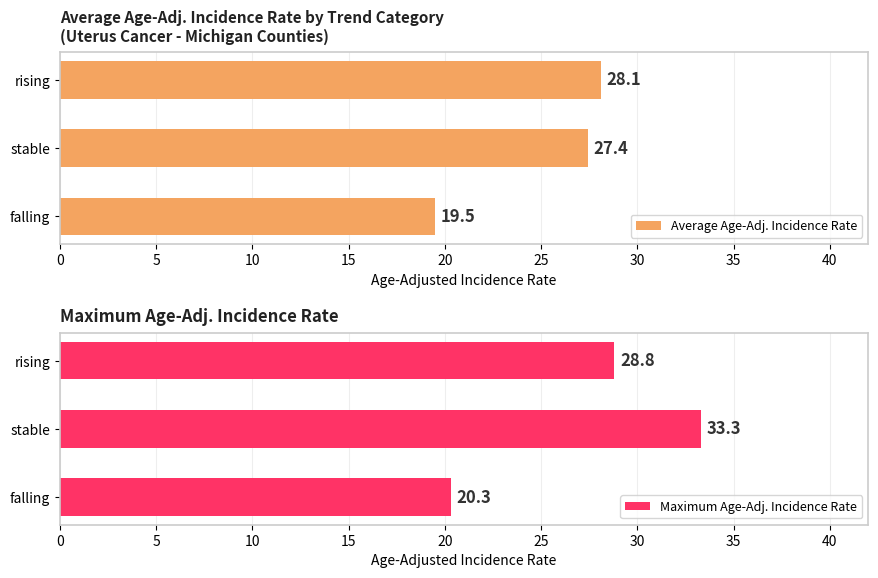

List the labels in order of Average Age-Adj. Incidence Rate value, largest first.

rising, stable, falling